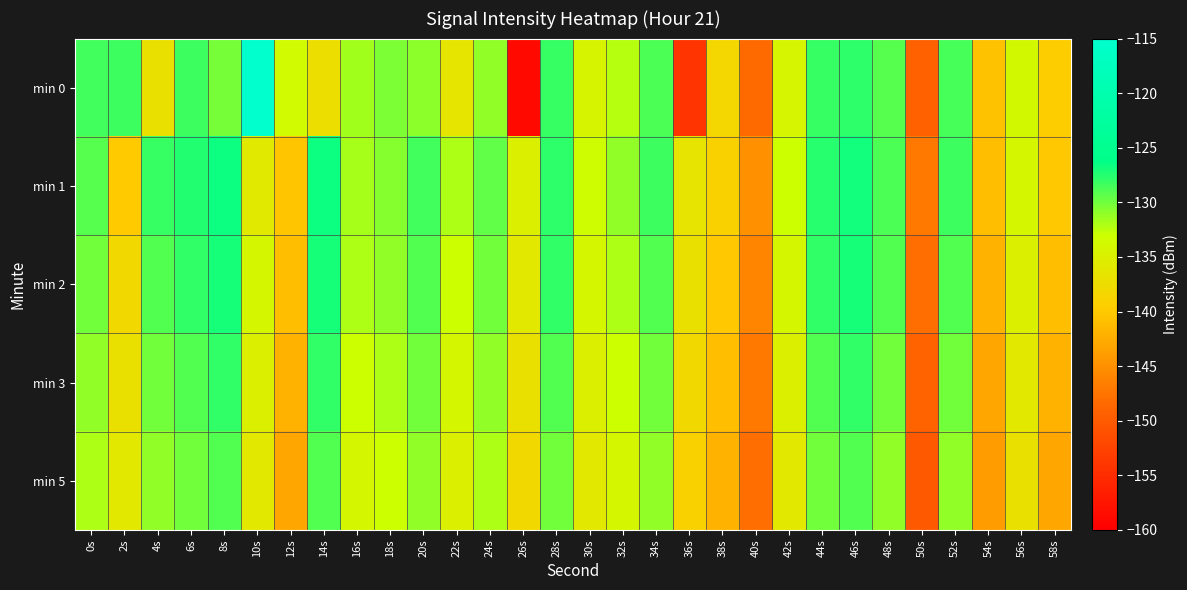

What is the minimum value shown in the chart?

-158.9